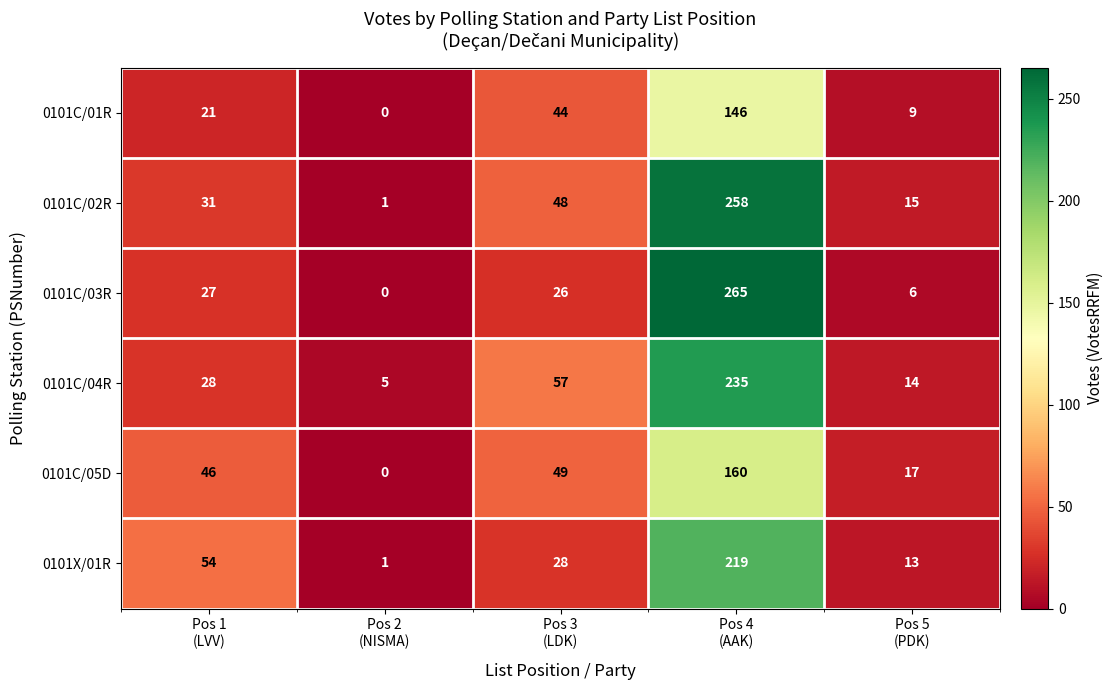

At which category is the sum across all series the highest?

Pos 4
(AAK)